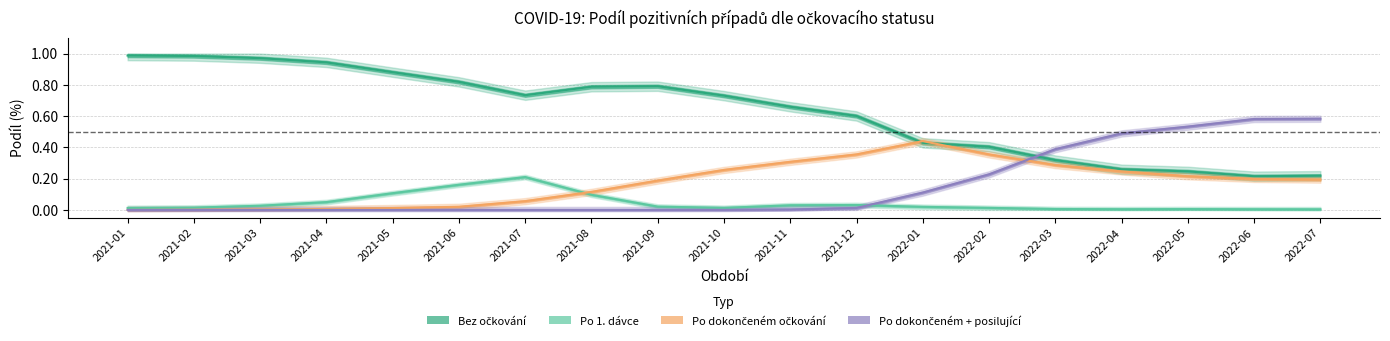

True or false: Pozitivní po dokončeném očkování (%) has more than 0 interior local peaks.

True